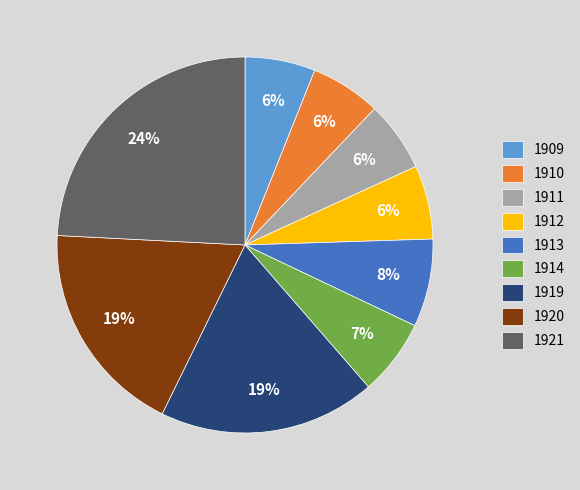

To the nearest percent, what is the difference between the 1909 and 1913 slice percentages?

2%